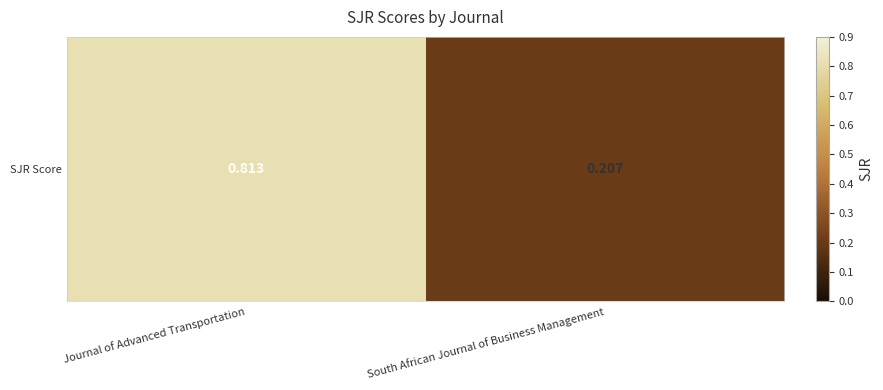

True or false: the data shows 0.1 at South African Journal of Business Management.

False